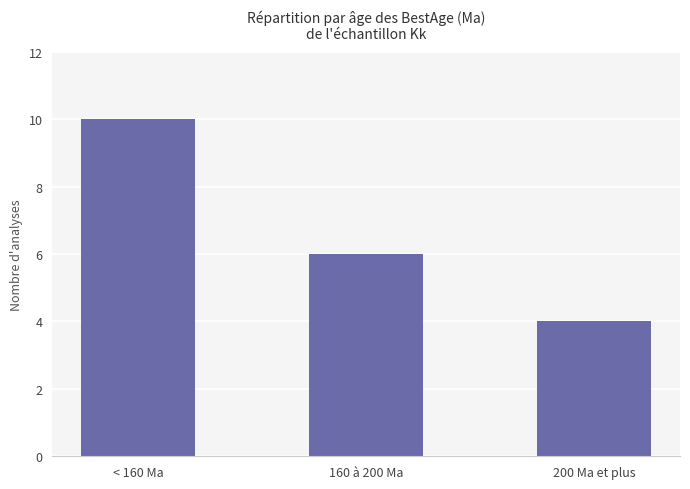

Rank the categories by value from highest to lowest.

< 160 Ma, 160 à 200 Ma, 200 Ma et plus